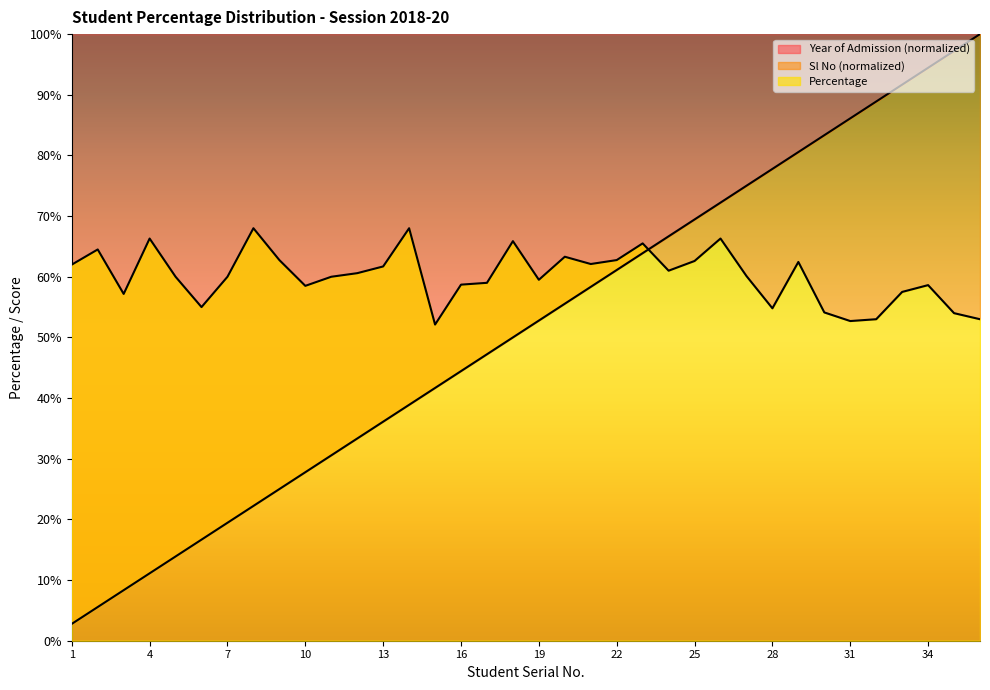

True or false: Year of Admission (normalized) has a value of 53.8 at 34.

False